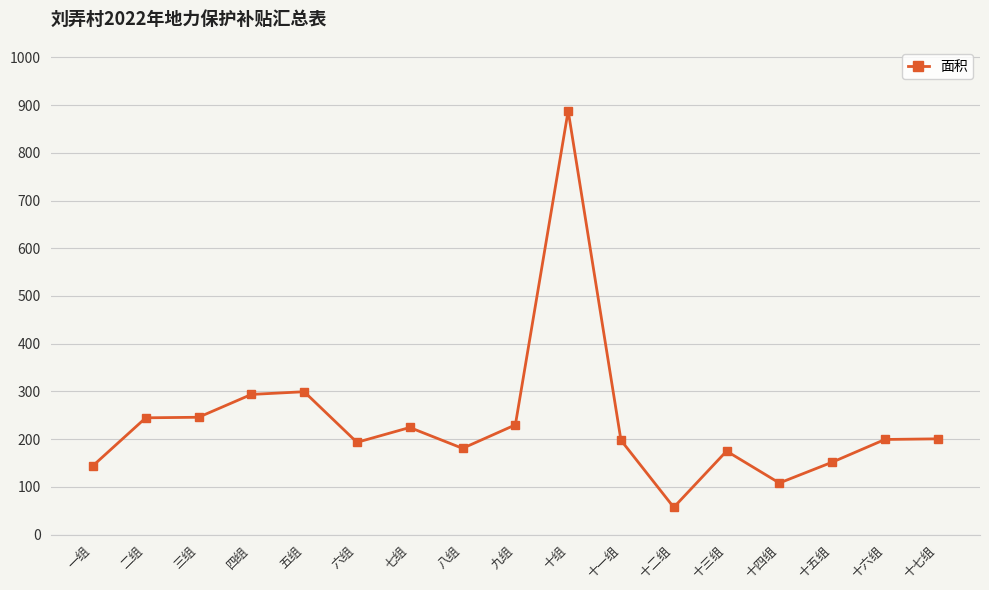

What is the label of the 11th point from the left?

十一组